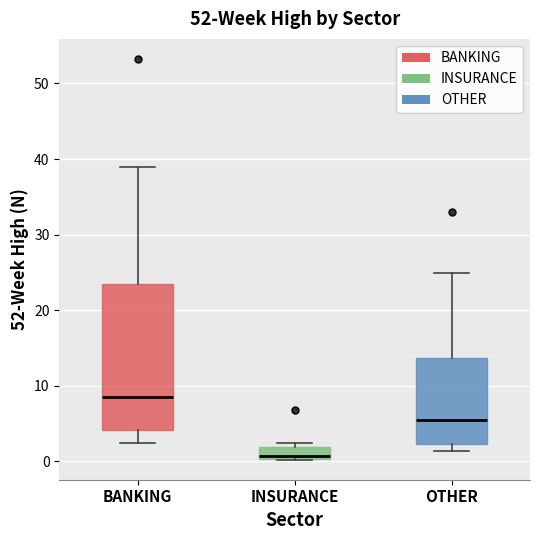

Where is the upper edge of the box for INSURANCE on the y-axis? The values are not printed on the chart, so give them approximately, as read against the axis.

2